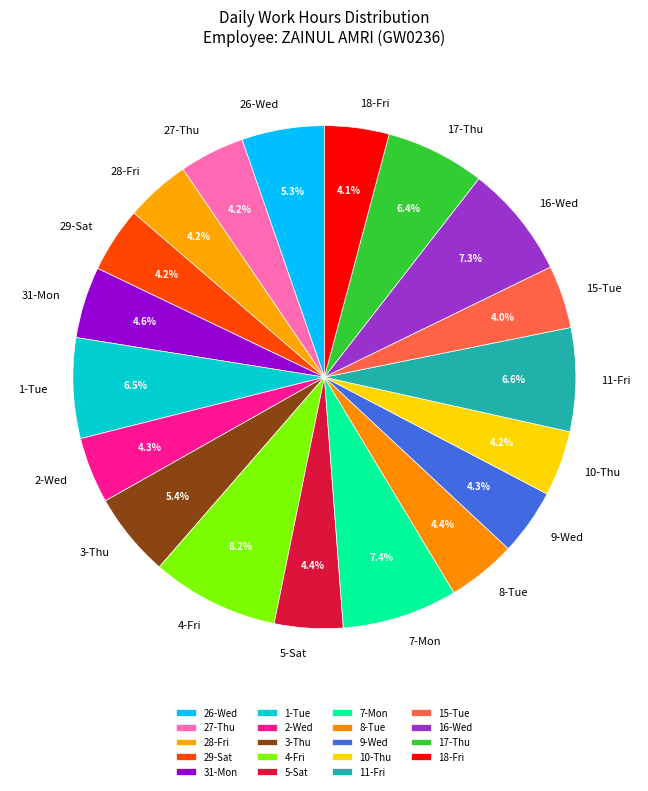

How many segments does this pie chart have?

19